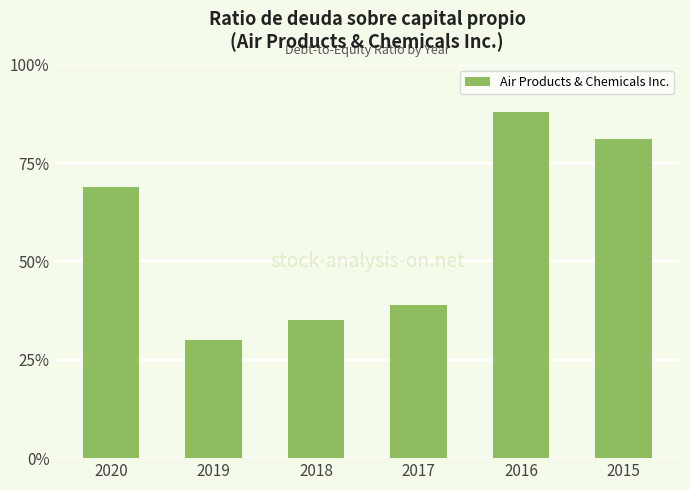

At which label is the value closest to 0?

2019